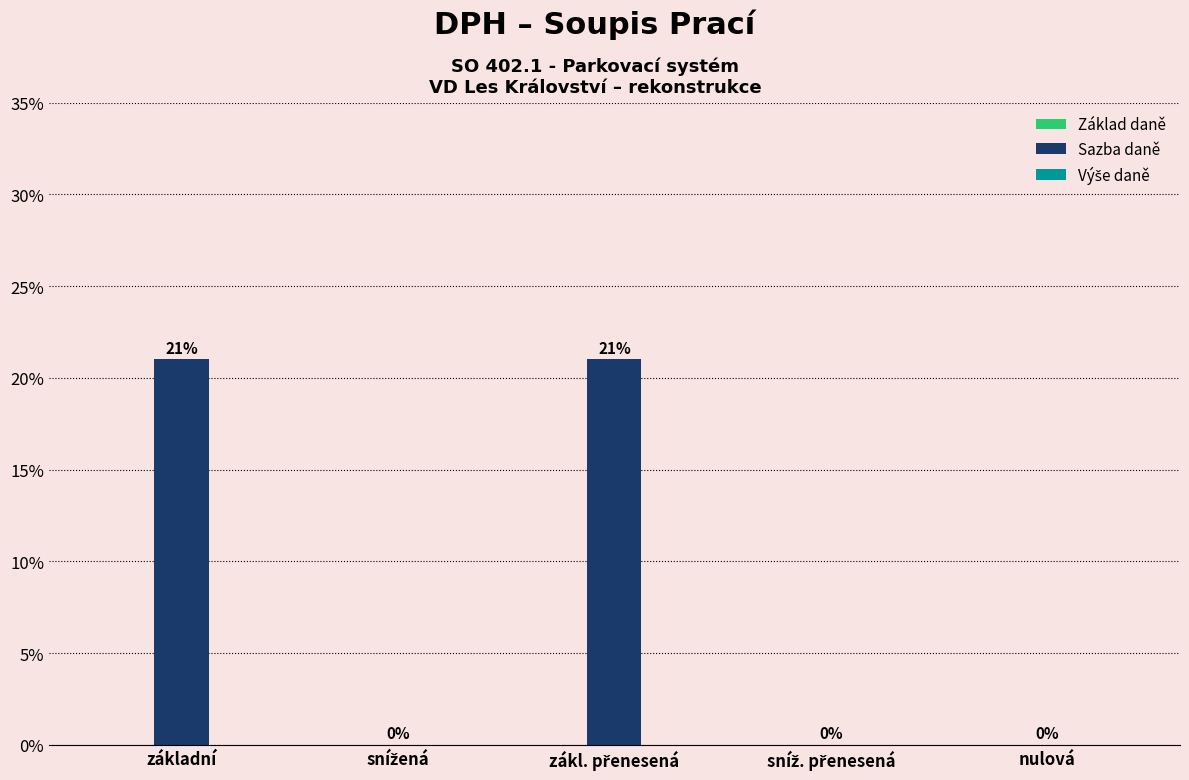

Reading right to left, what are all the values shown in this chart?

Základ daně: 0.0	0.0	0.0	0.0	0.0
Sazba daně: 0.0	0.0	0.2	0.0	0.2
Výše daně: 0.0	0.0	0.0	0.0	0.0